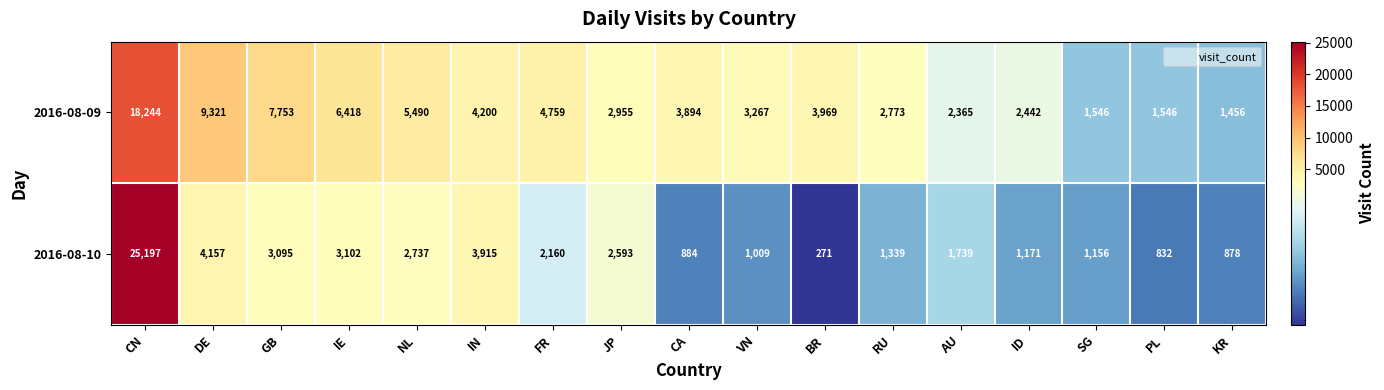

Rank the series at DE from lowest to highest value.

2016-08-10, 2016-08-09